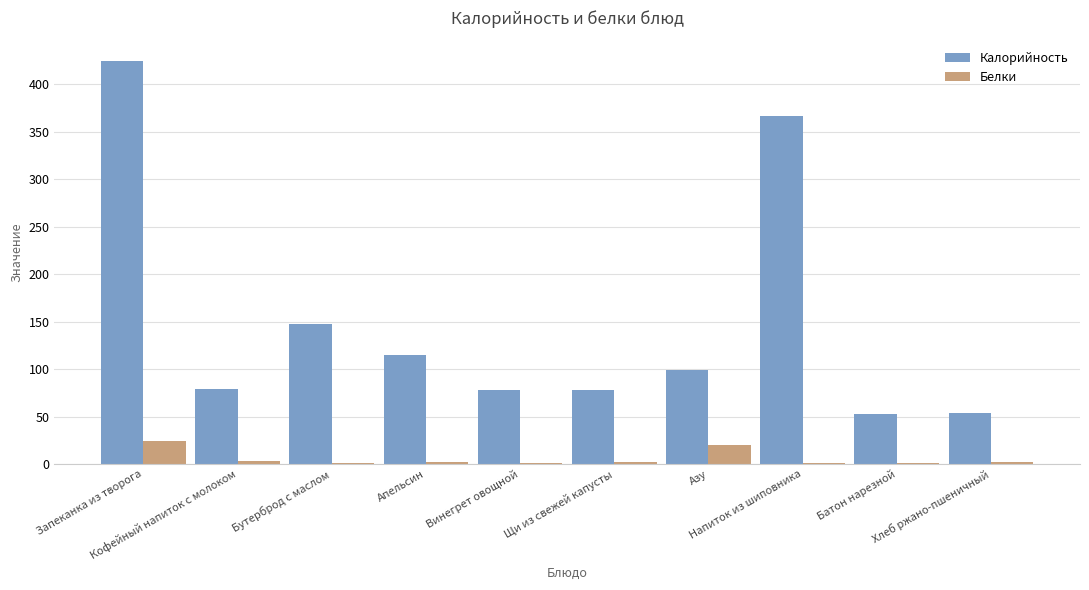

Where does the Калорийность series first go above 99?

Запеканка из творога